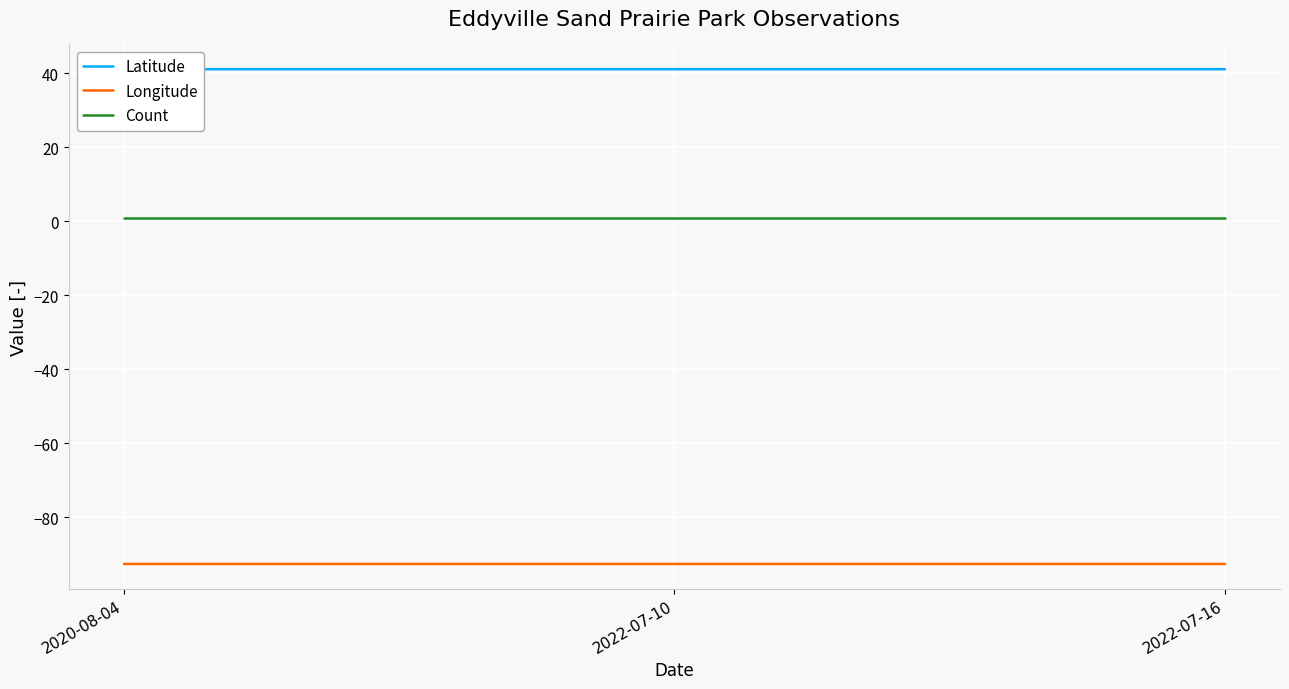

Which series changed the most between 2022-07-10 and 2022-07-16?

Latitude